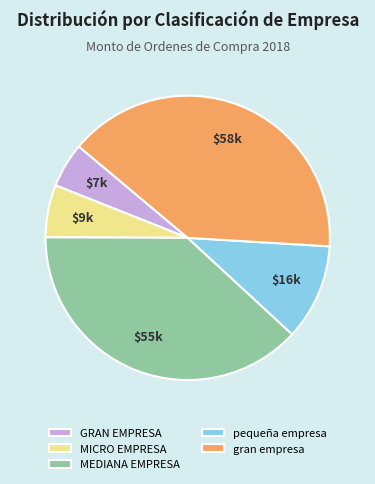

Combined, do MICRO EMPRESA and GRAN EMPRESA account for over 50%?

No